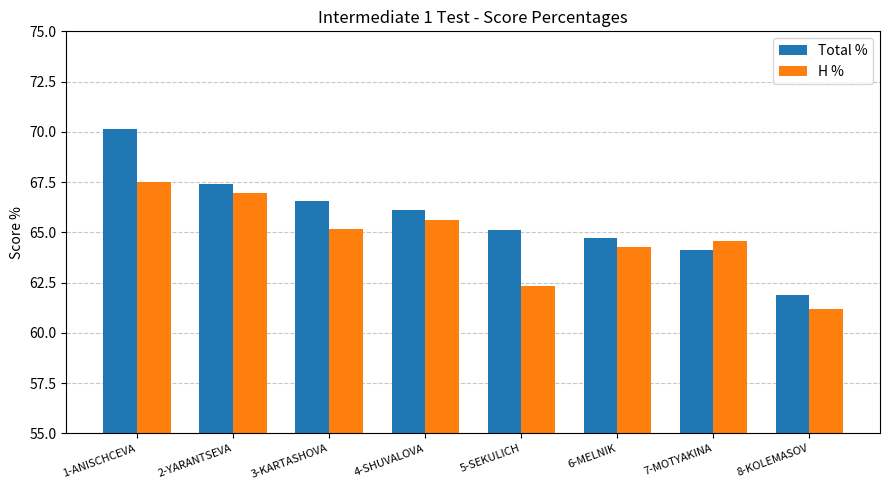

What is the sum of the Total % values at 3-KARTASHOVA and 4-SHUVALOVA?

132.7